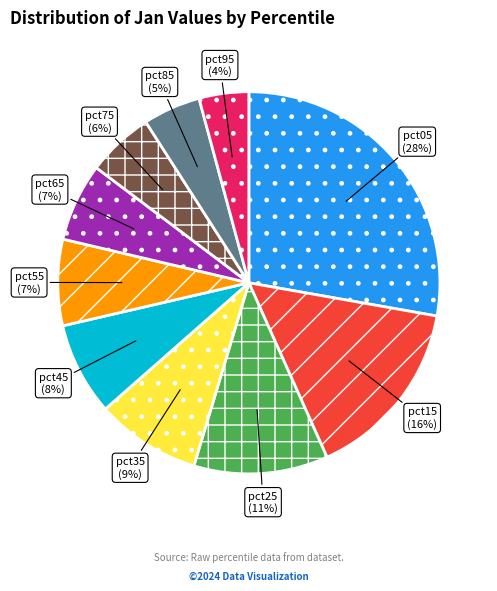

Is it true that pct15 is 21% of the pie?

False